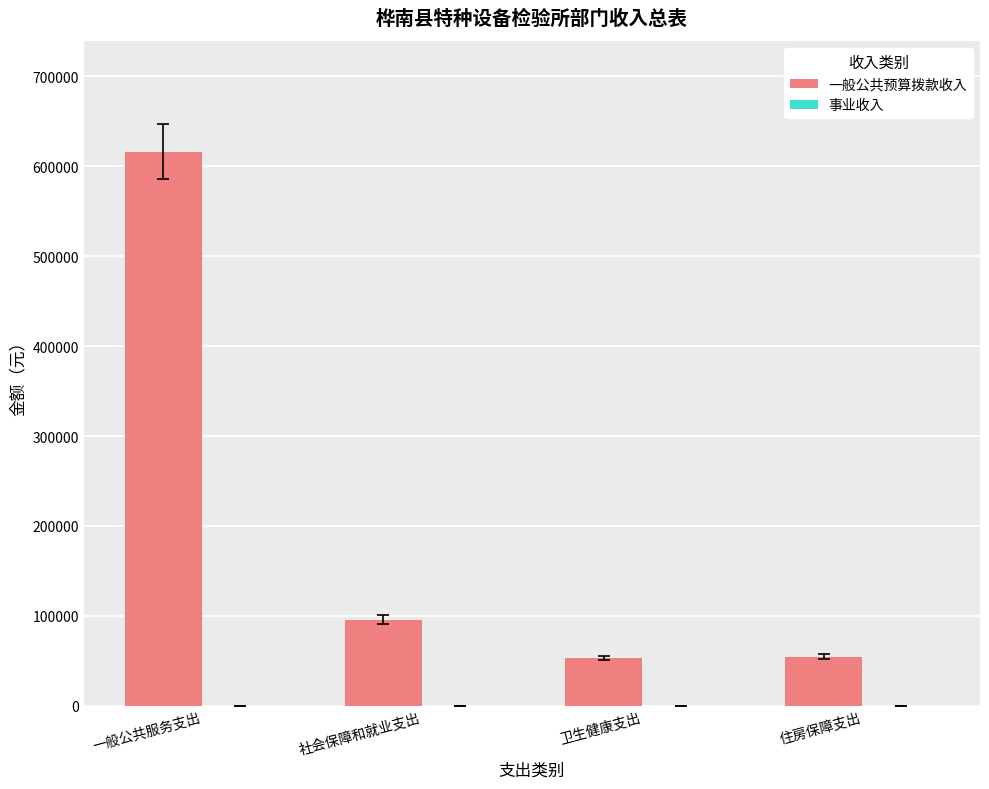

Which has a higher value, 一般公共服务支出 or 卫生健康支出?

一般公共服务支出